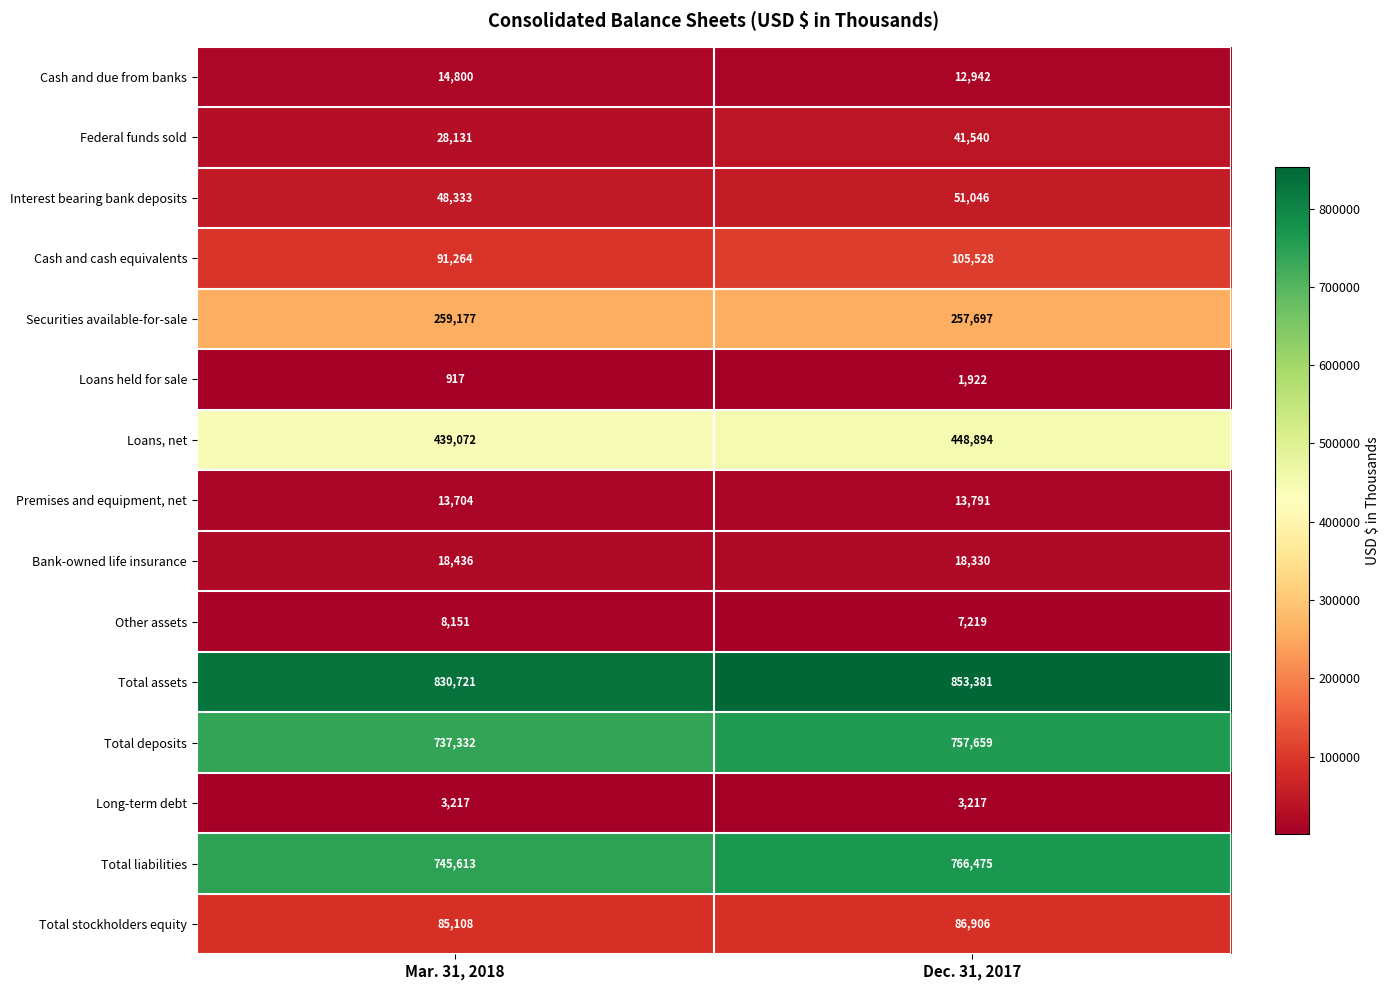

At which category is the sum across all series the highest?

Dec. 31, 2017